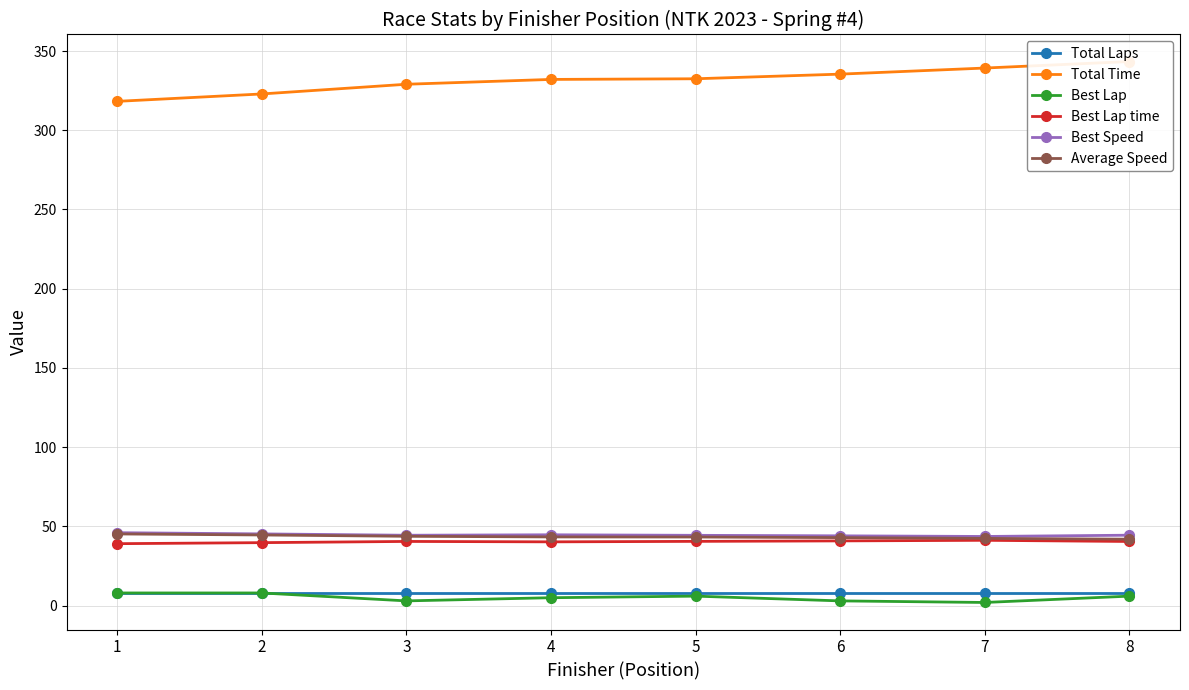

The value of Best Lap at 7 is 2.0. True or false?

True